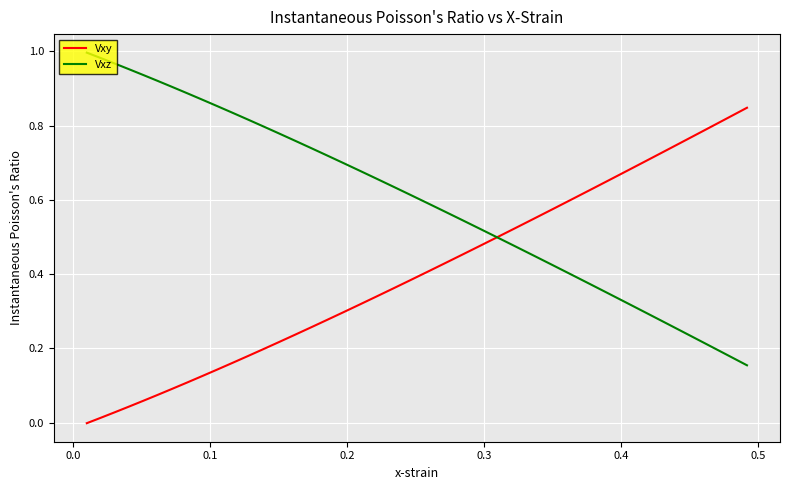

List the series in order of their peak value, lowest first.

Vxy, Vxz